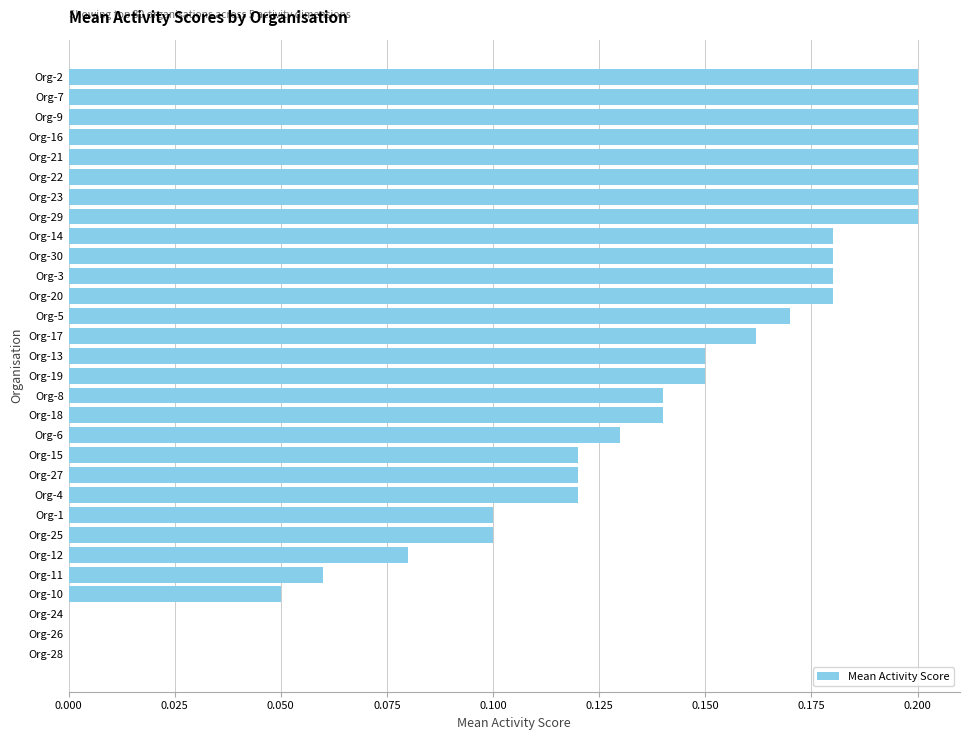

Is it true that the value at Org-10 is 0.0?

False